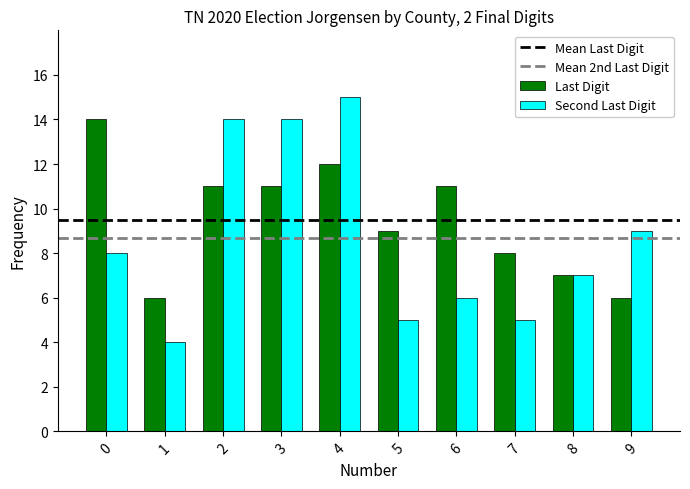

Which series has the widest spread of values?

Second Last Digit